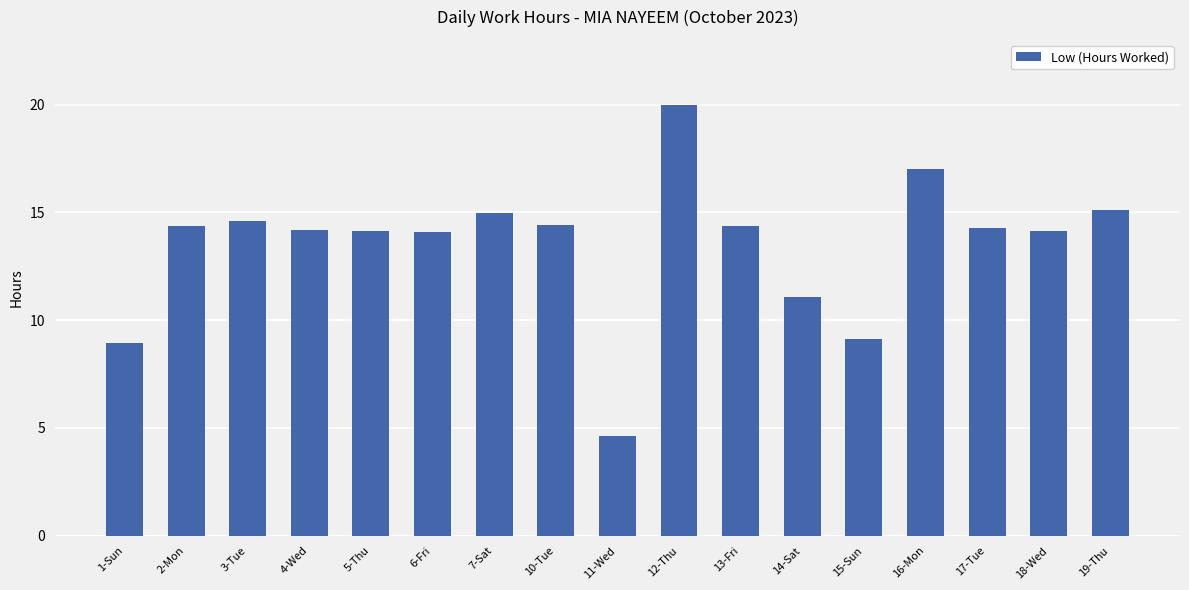

How many bars are there in total?

17